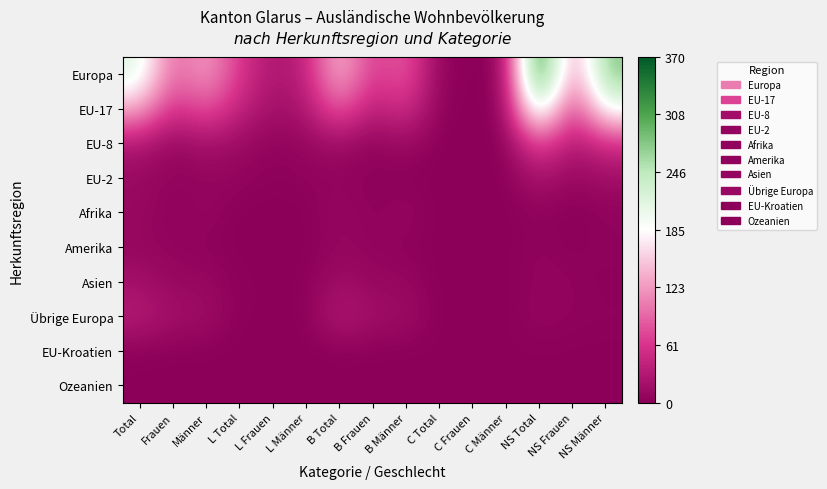

What is the total value across all series at Frauen?

185